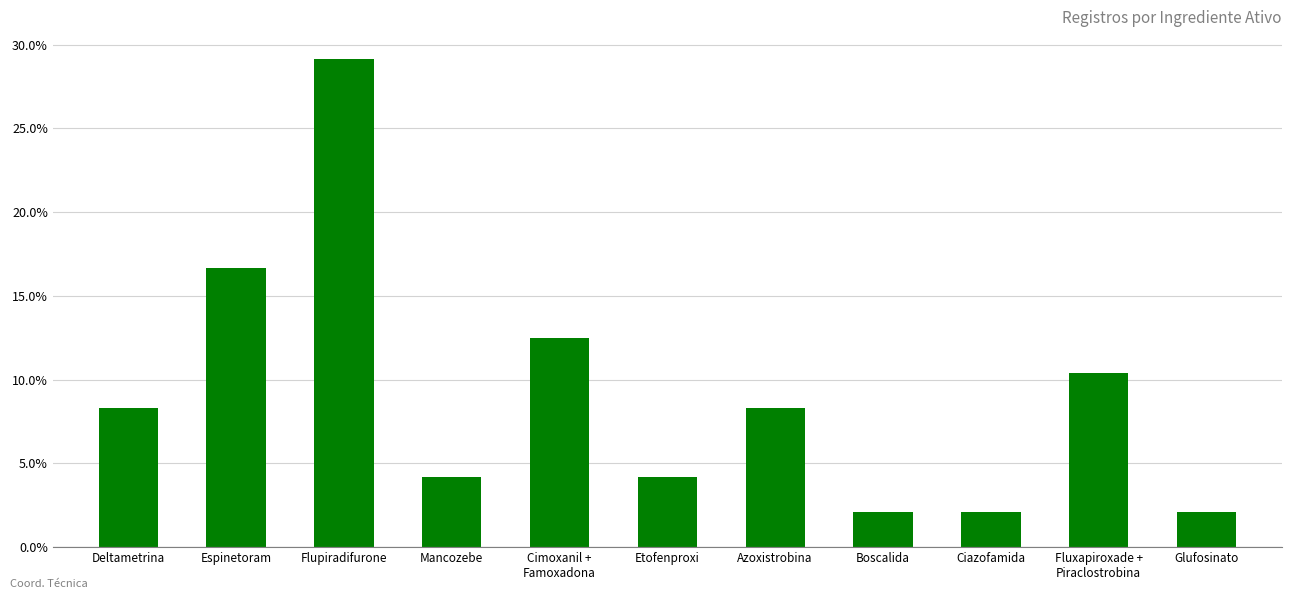

Reading left to right, what are all the values shown in this chart?

Deltametrina=8.3	Espinetoram=16.7	Flupiradifurone=29.2	Mancozebe=4.2	Cimoxanil +
Famoxadona=12.5	Etofenproxi=4.2	Azoxistrobina=8.3	Boscalida=2.1	Ciazofamida=2.1	Fluxapiroxade +
Piraclostrobina=10.4	Glufosinato=2.1